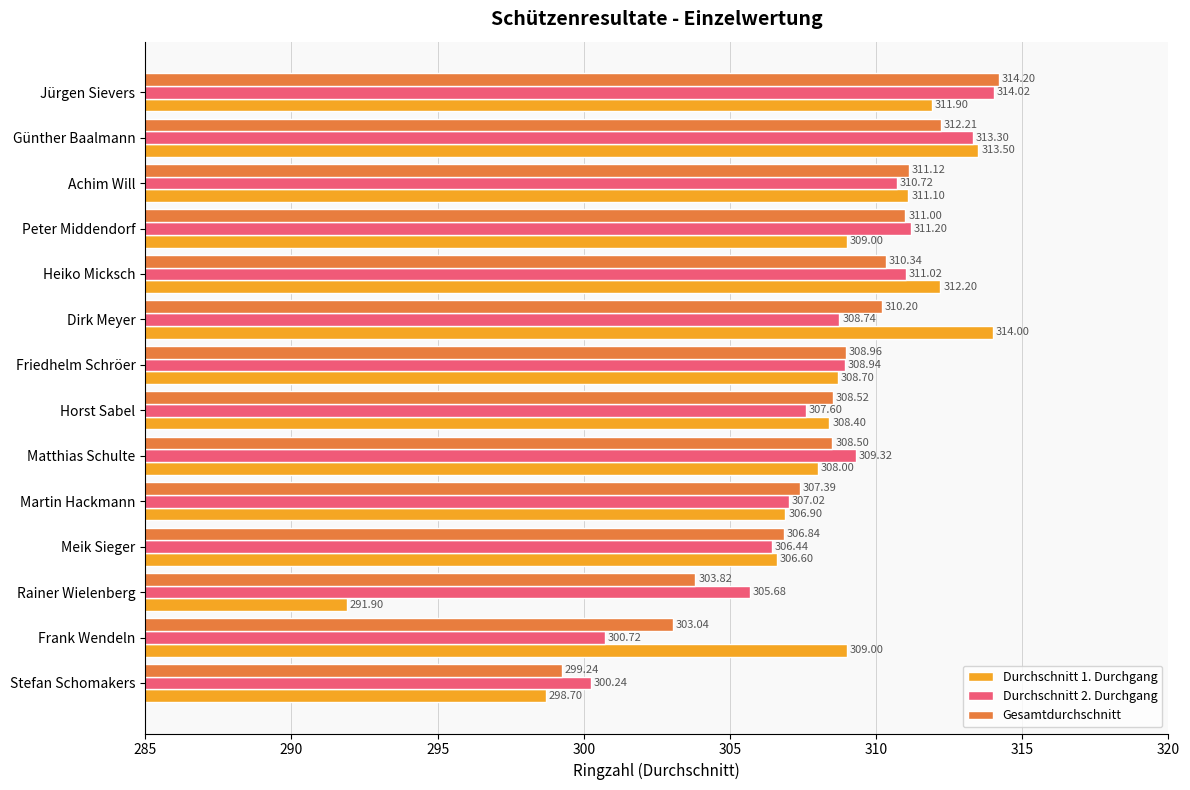

List the series in order of their peak value, lowest first.

Durchschnitt 1. Durchgang, Durchschnitt 2. Durchgang, Gesamtdurchschnitt